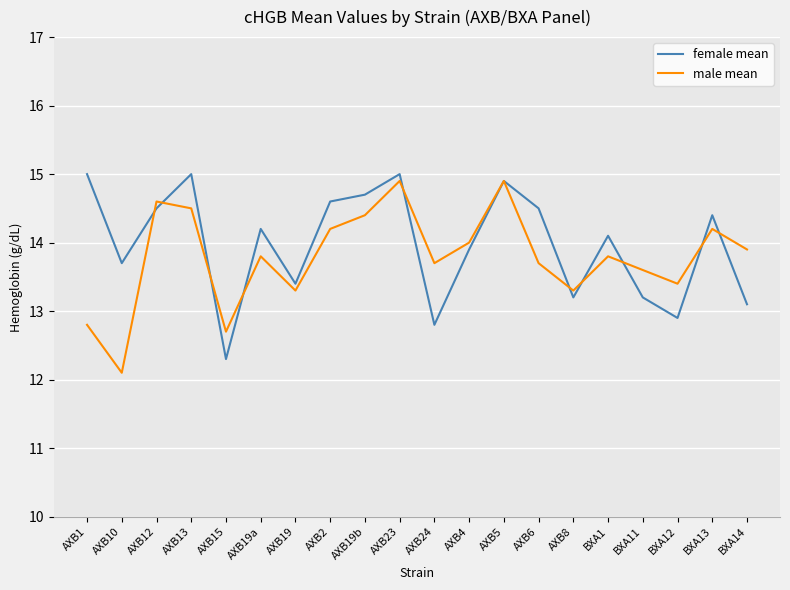

What is the total value across all series at AXB15?

25.0